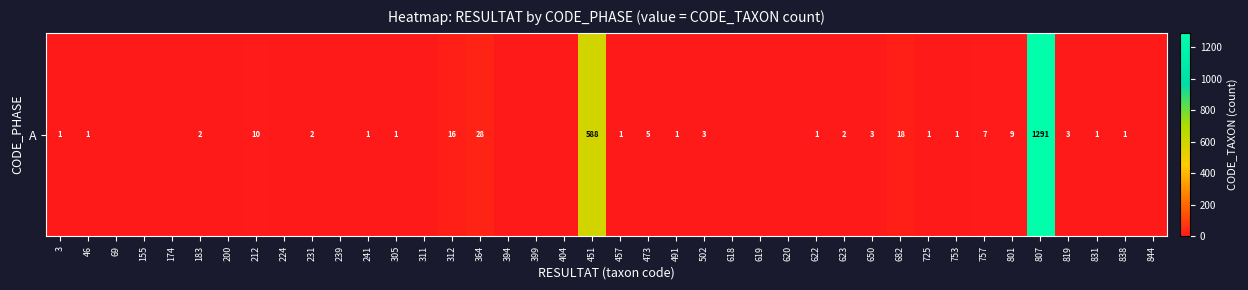

What is the difference between the maximum and minimum values?

1291